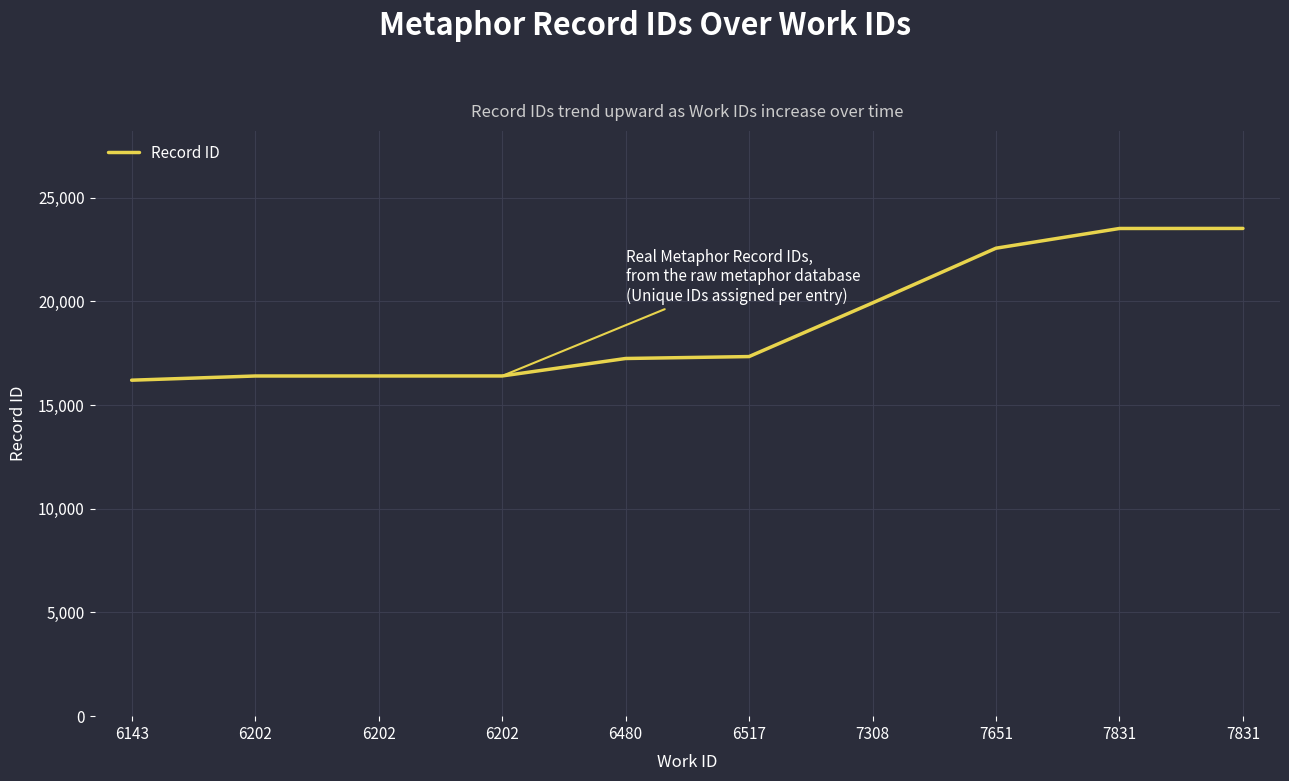

How many lines are shown in the chart?

1